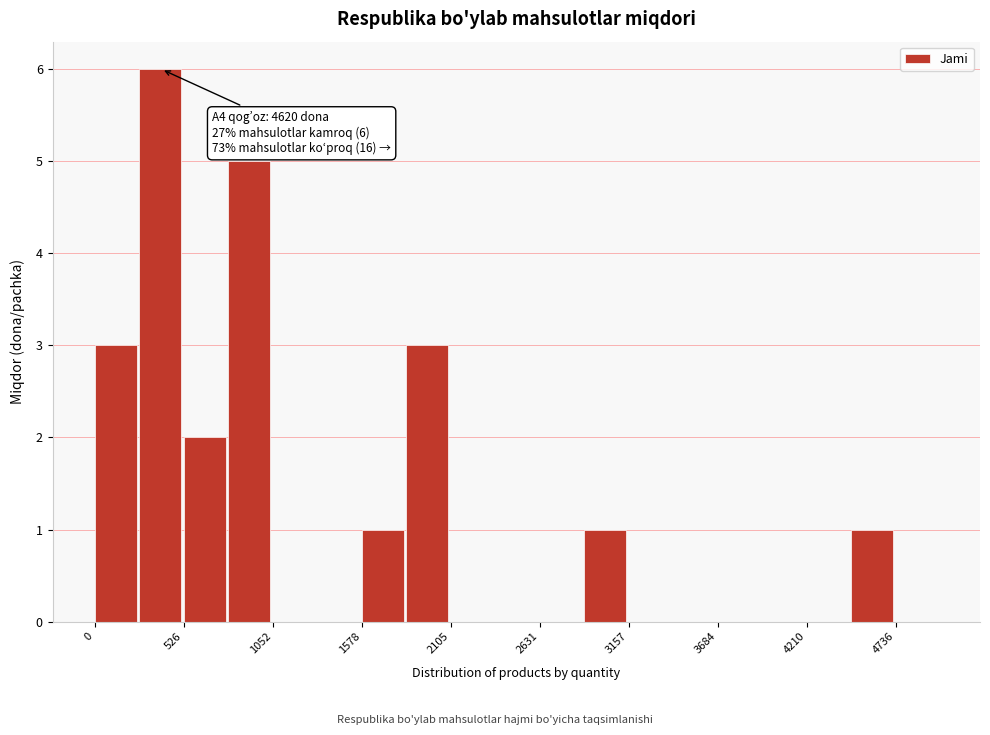

Read against the x-axis, roughly where is the centre of the tallest bar?

400